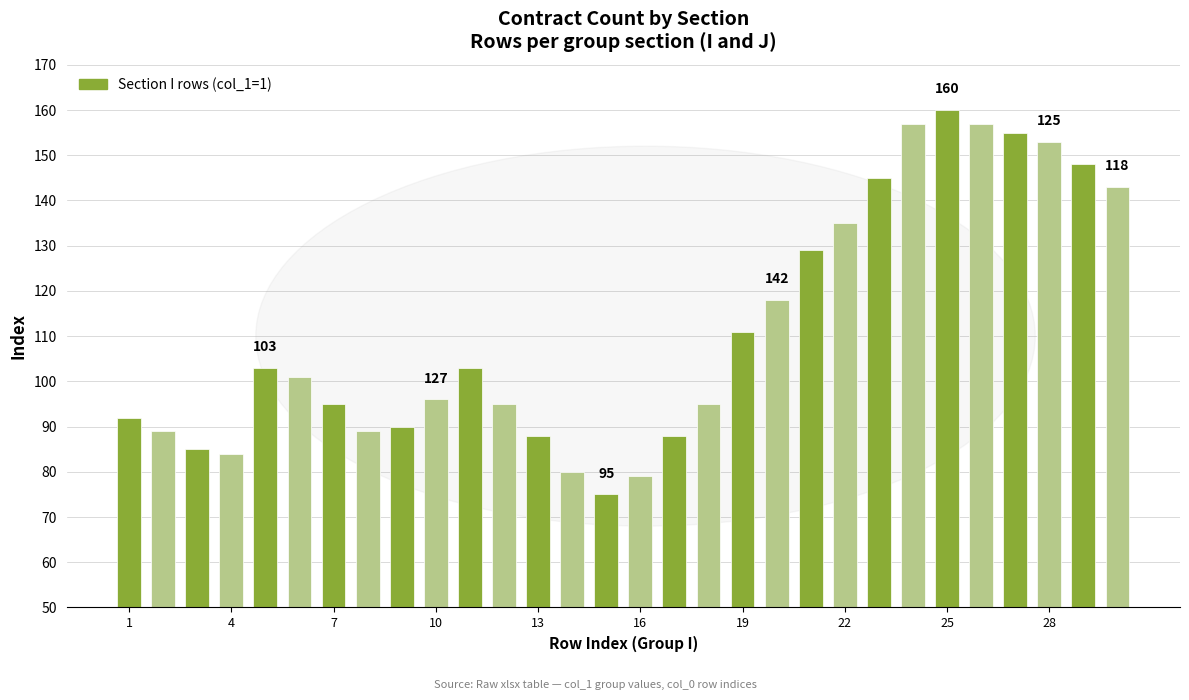

Are the bars horizontal?

No